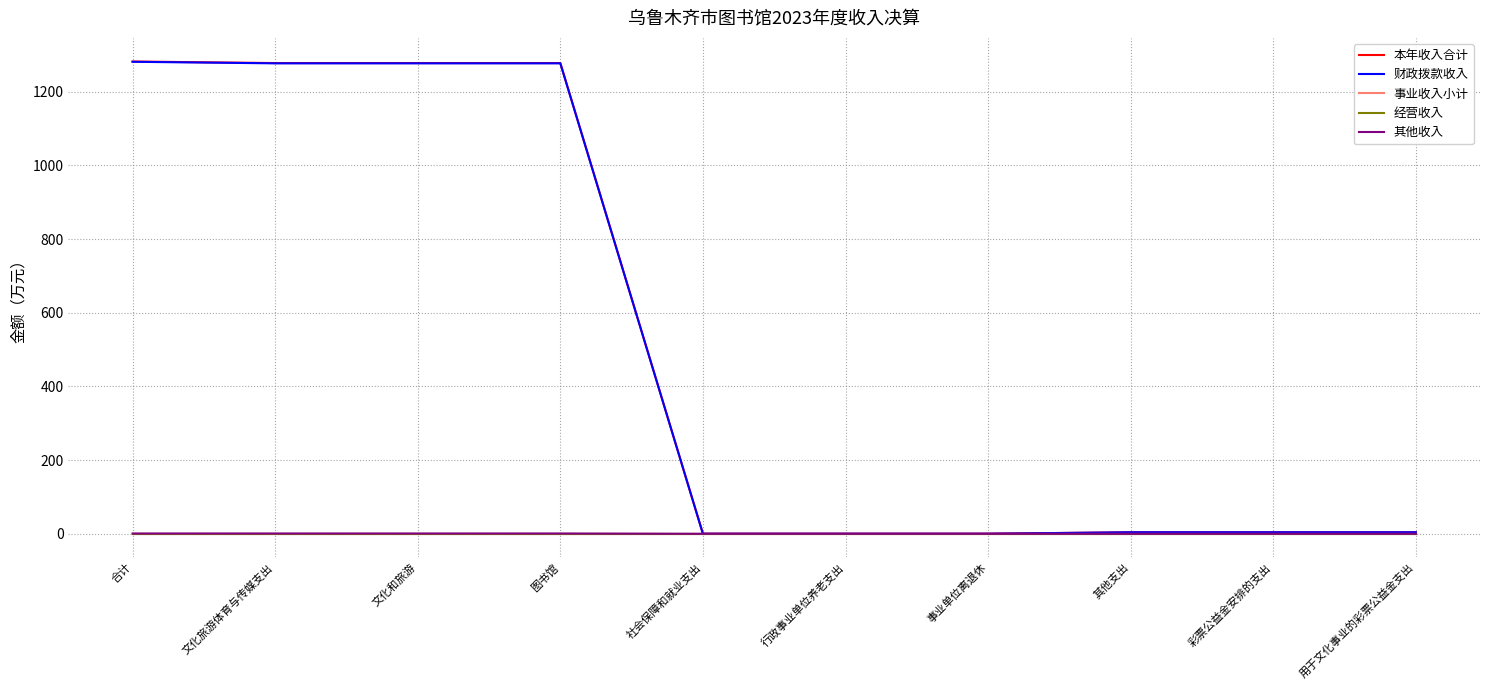

Does the chart have visible grid lines?

Yes